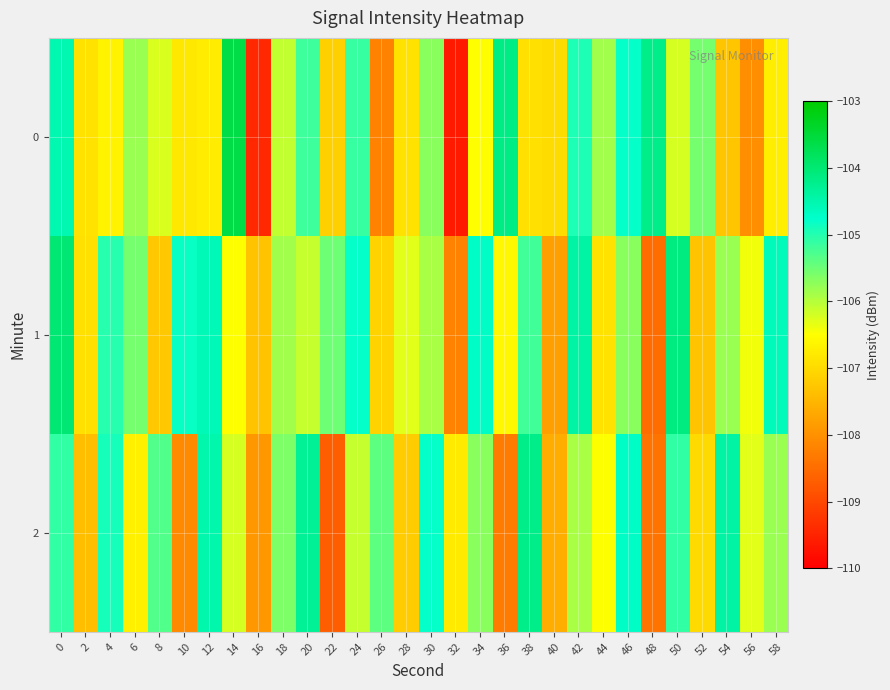

How many series are shown in this chart?

3